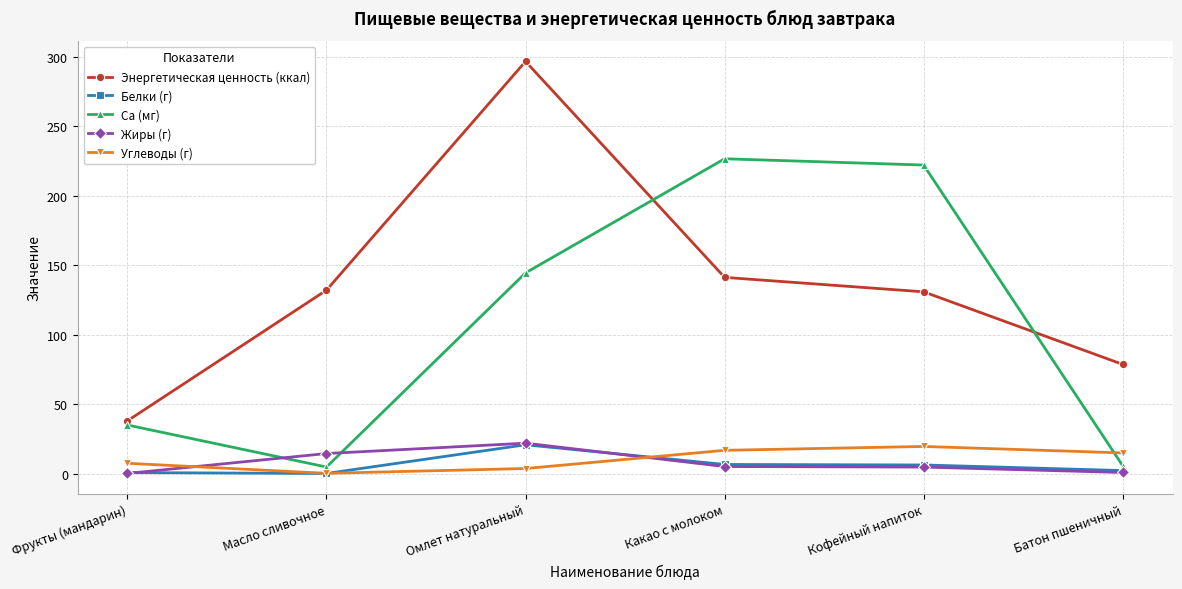

True or false: Энергетическая ценность (ккал) and Углеводы (г) cross at least once.

False